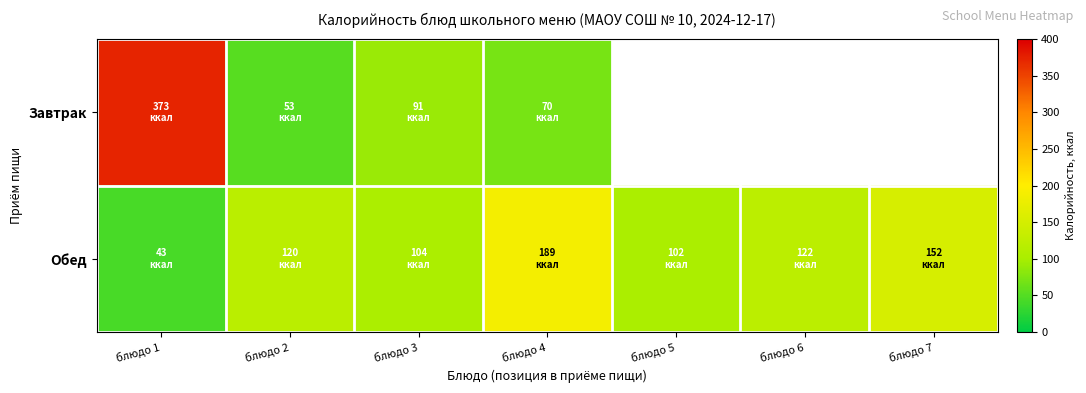

At which label does Обед reach its peak?

блюдо 4